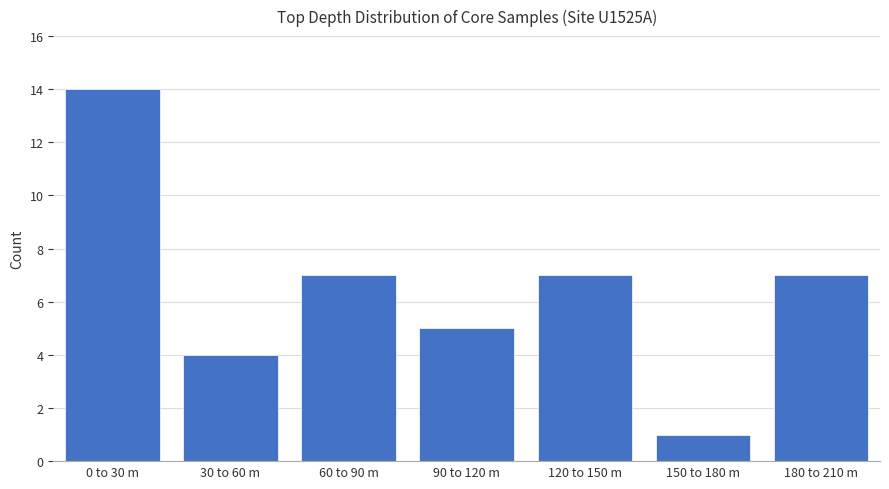

Reading left to right, list all the values displayed in this chart.

14	4	7	5	7	1	7